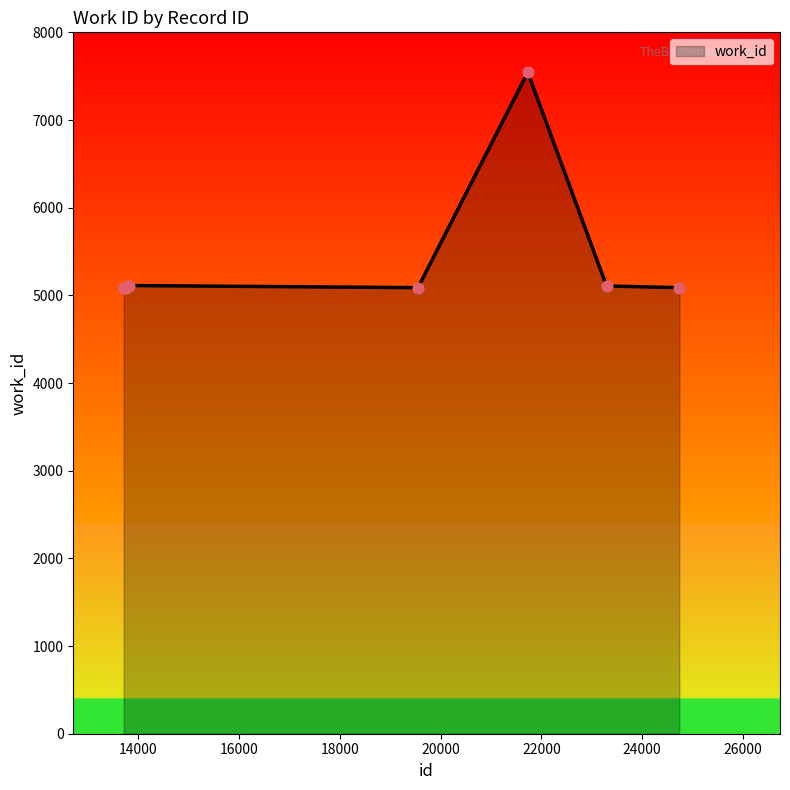

What is the minimum value shown in the chart?

5088